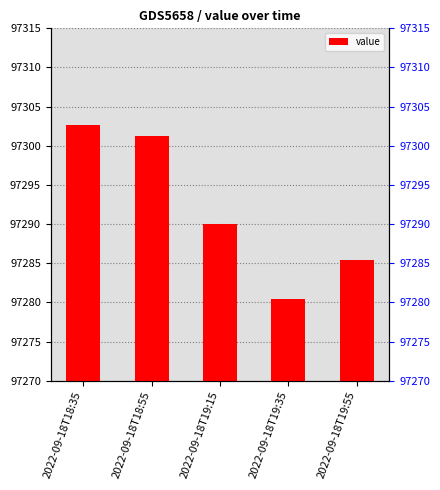

Reading right to left, list all the values displayed in this chart.

97285.5	97280.5	97290.0	97301.3	97302.7